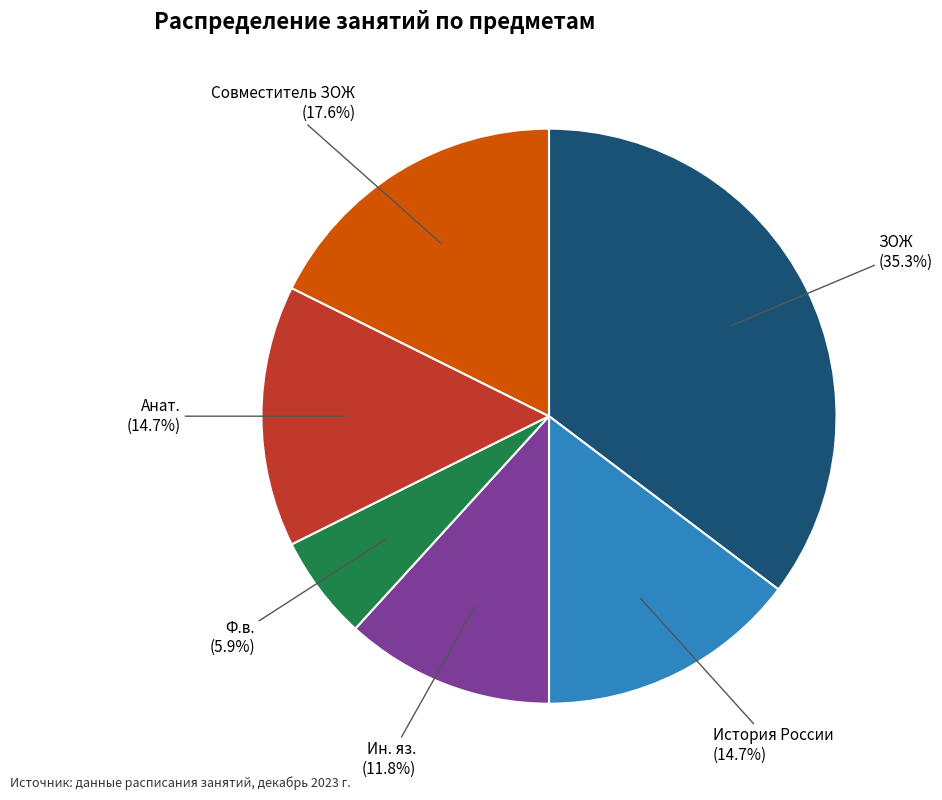

Is there a majority slice in this chart?

No